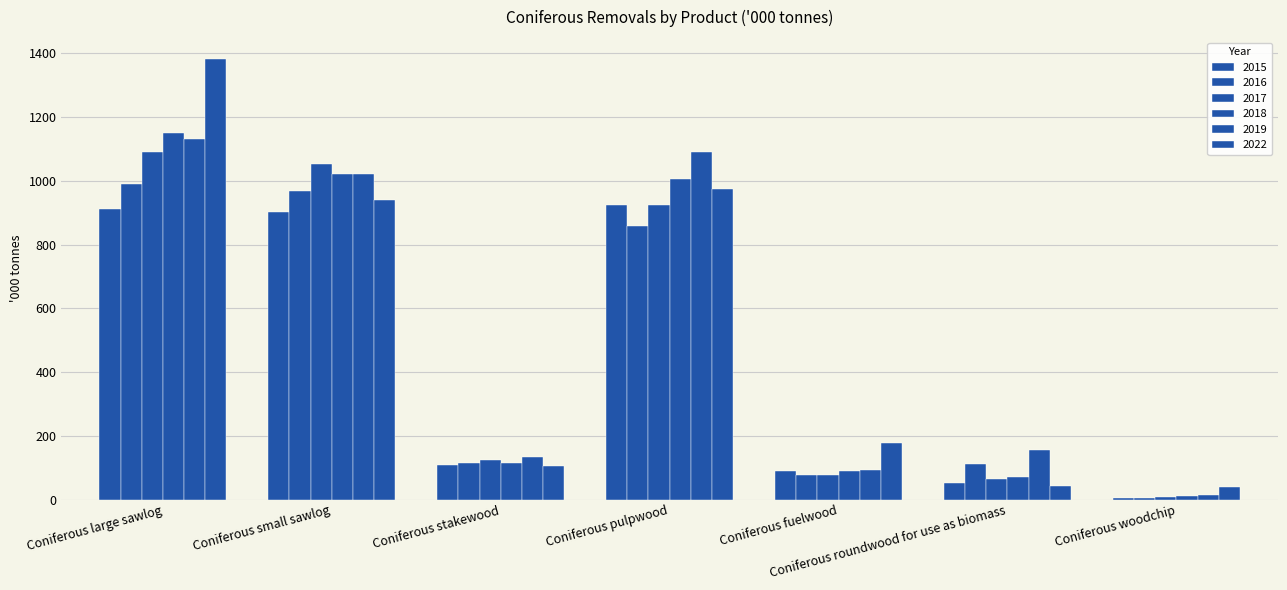

What is the label of the 3rd bar from the right?

Coniferous fuelwood